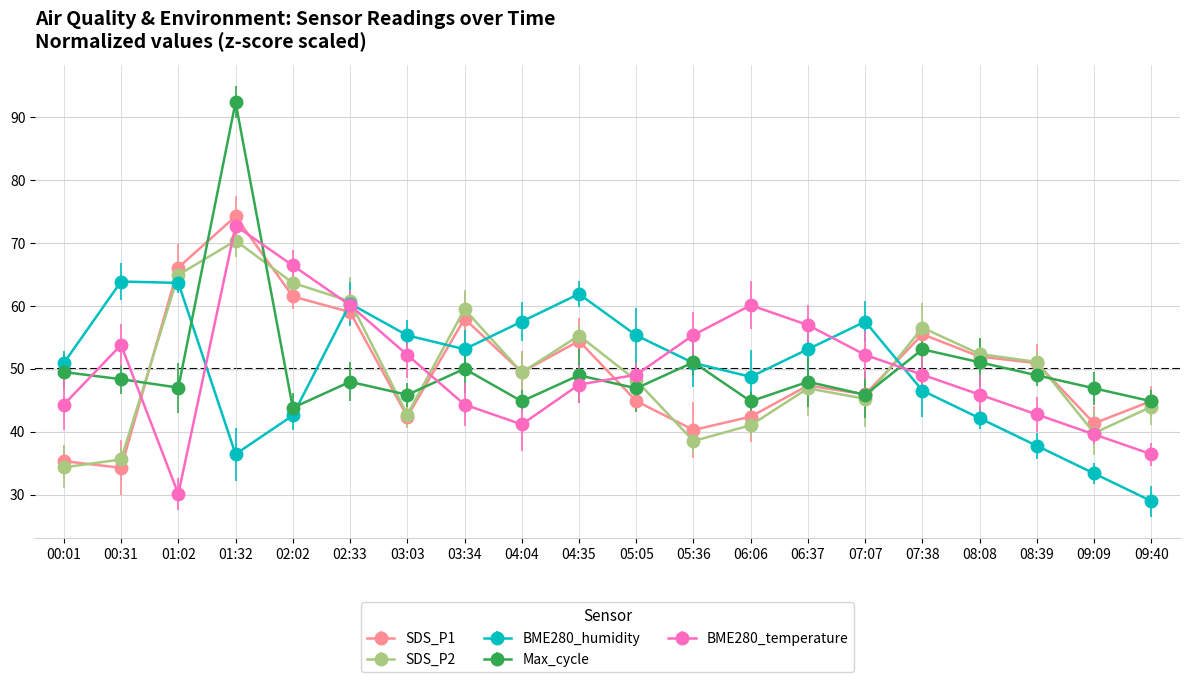

Is it true that BME280_temperature equals 41.2 at 04:04?

True